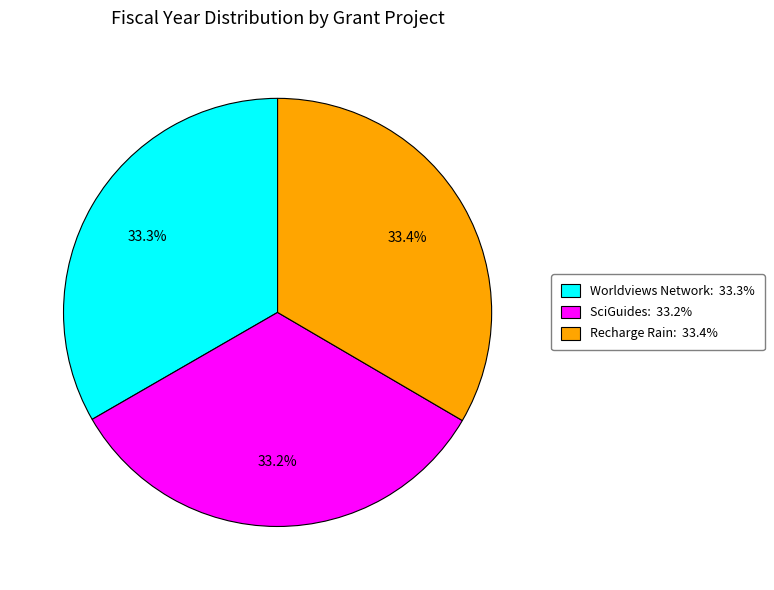

Is there a majority slice in this chart?

No